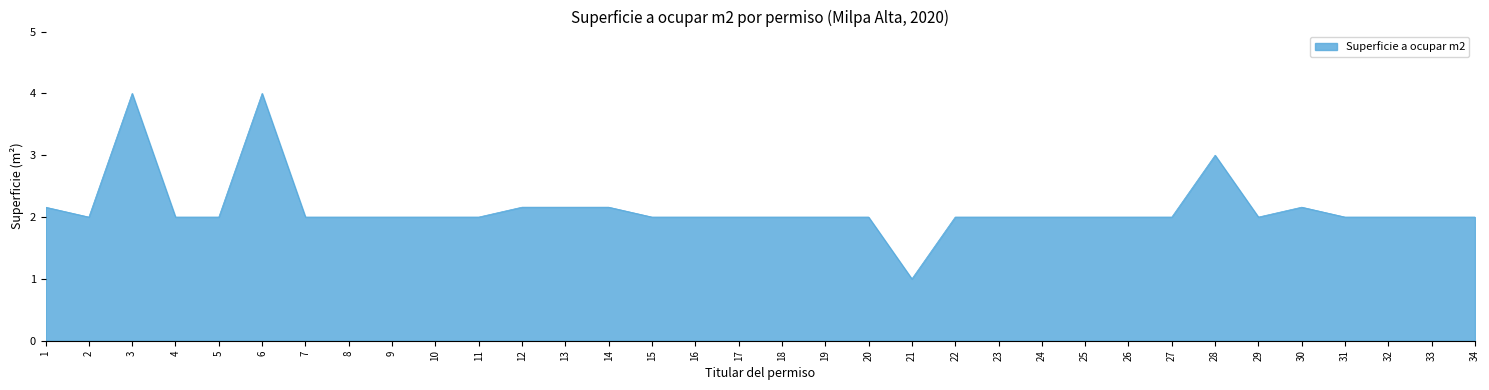

Where is the first local minimum?

2